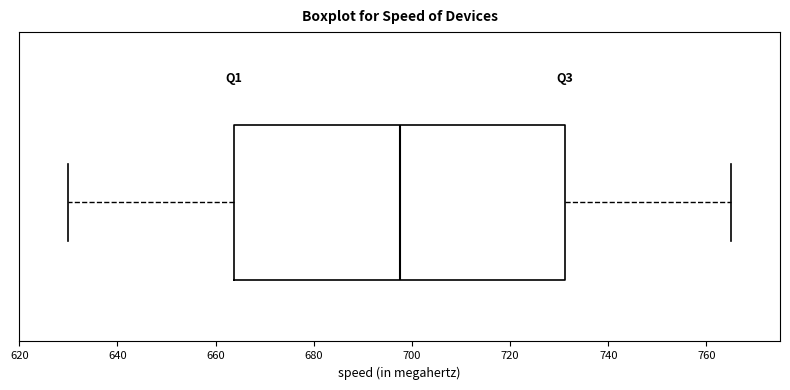

Read this box plot against the x-axis: the position of the median line, the range covered by the box, and the ends of both whiskers. The values are not printed on the chart, so give them approximately, as read against the axis.

median 698, box 664 to 732, whiskers 630 to 766